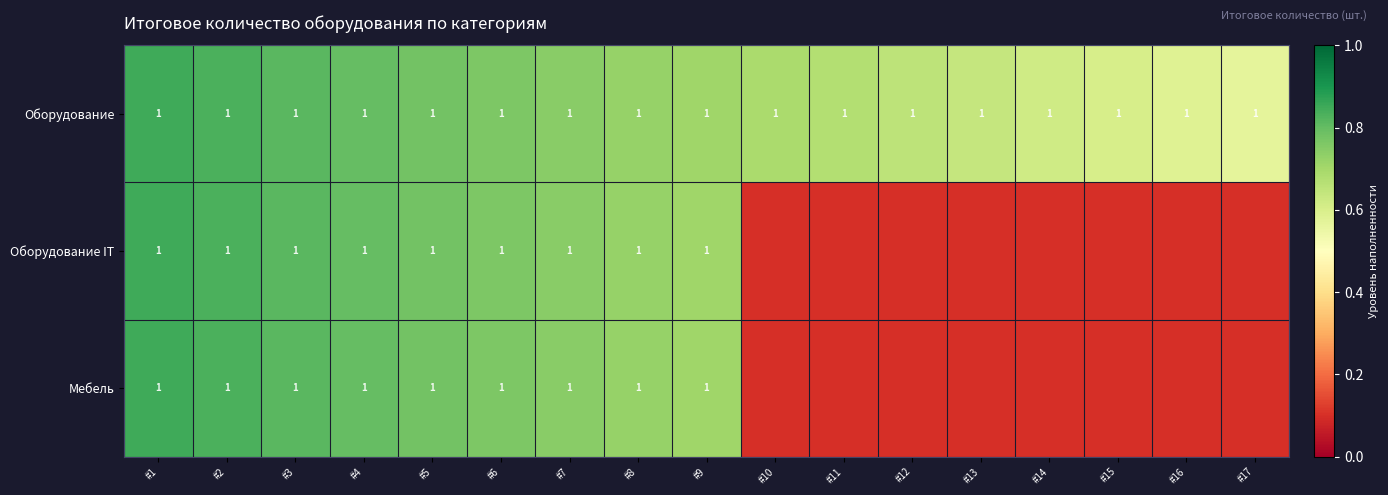

At which label is Оборудование IT closest to 0?

#9